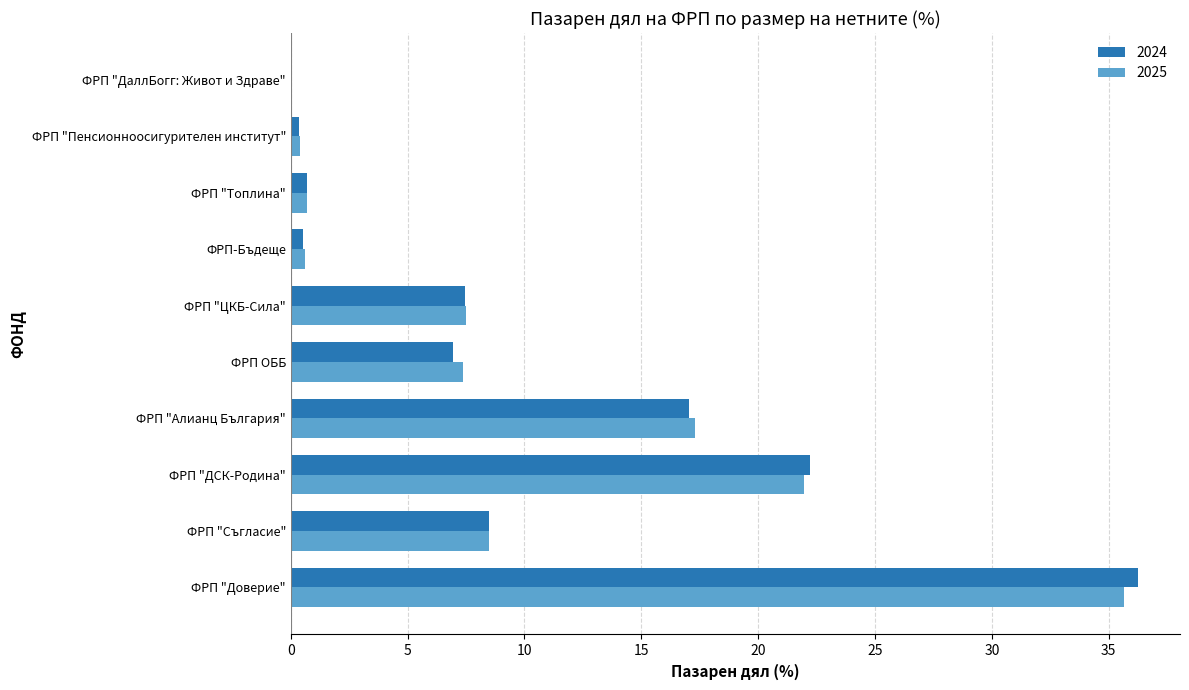

What is the total value across all series at ФРП "Доверие"?

71.9